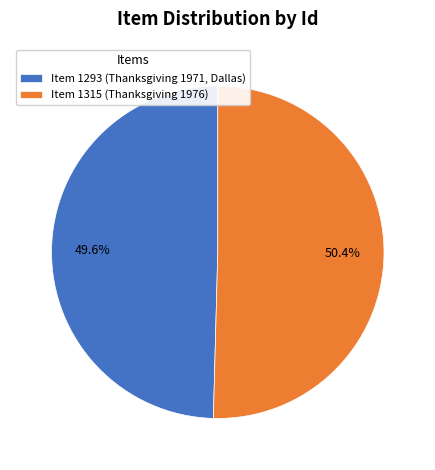

Which category has the smallest portion of the pie?

Item 1293 (Thanksgiving 1971, Dallas)